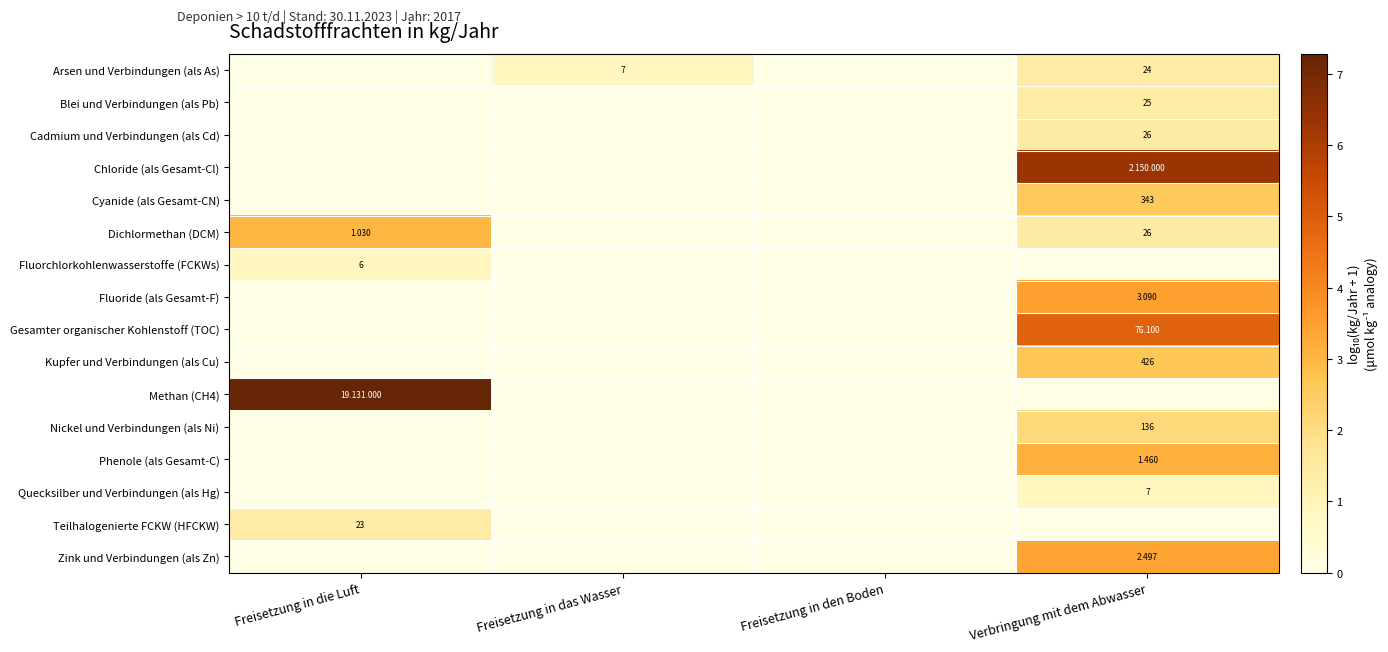

At which category is the sum across all series the highest?

Verbringung mit dem Abwasser